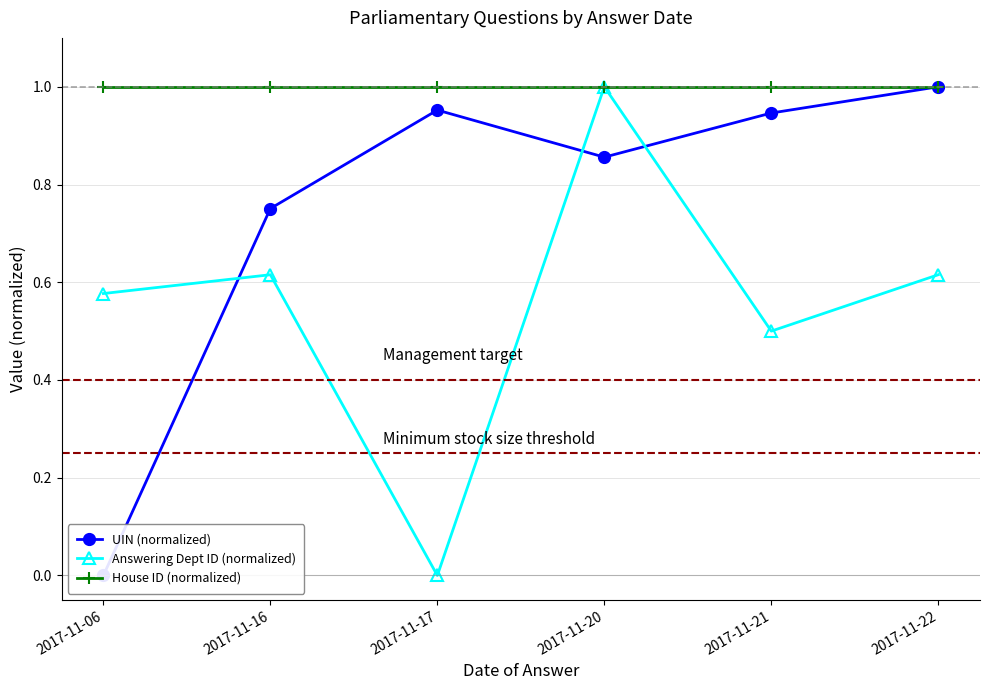

List the labels in order of UIN (normalized) value, largest first.

2017-11-22, 2017-11-17, 2017-11-21, 2017-11-20, 2017-11-16, 2017-11-06